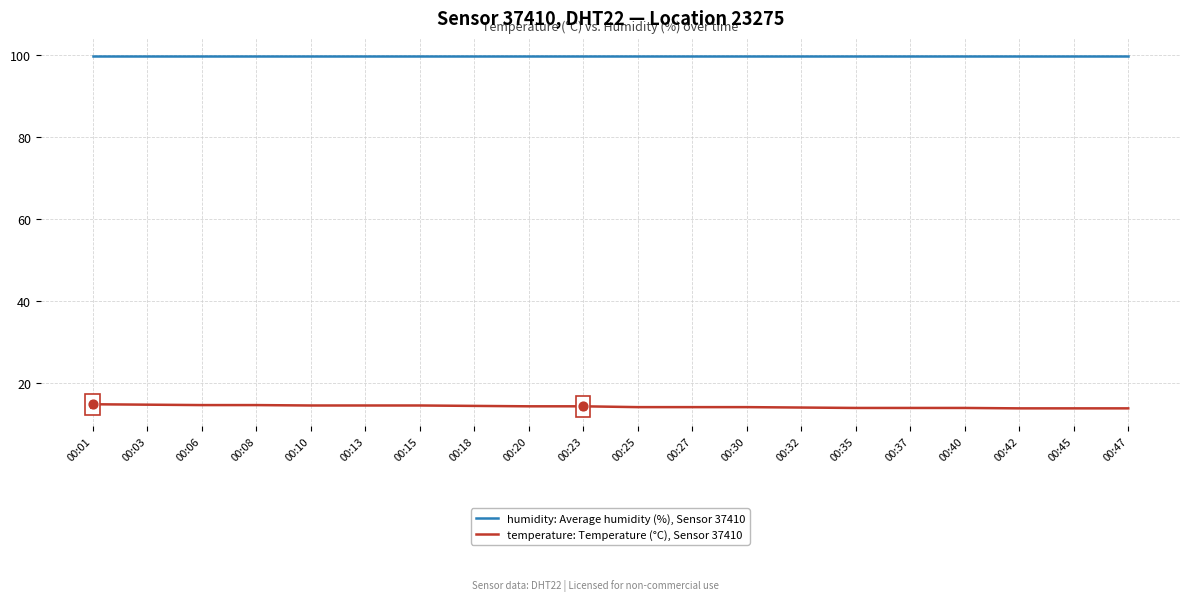

Which series has the largest total across all categories?

humidity: Average humidity (%), Sensor 37410